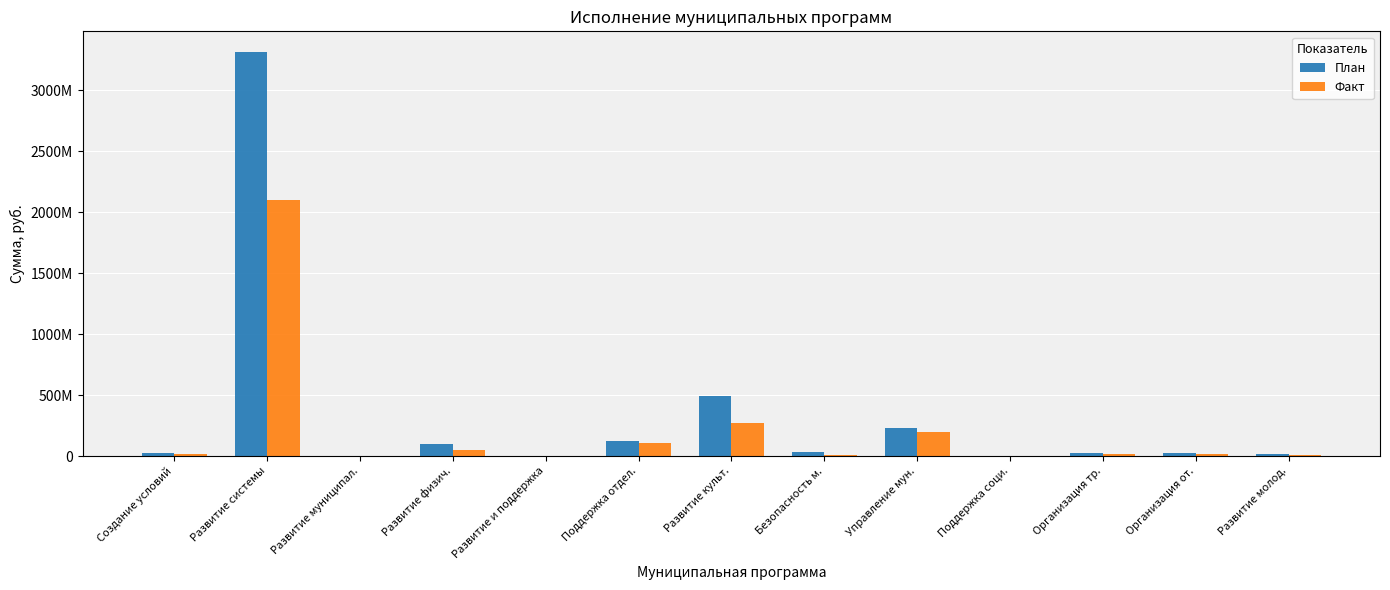

Where is План nearest to the value 1659041719?

Развитие культ.